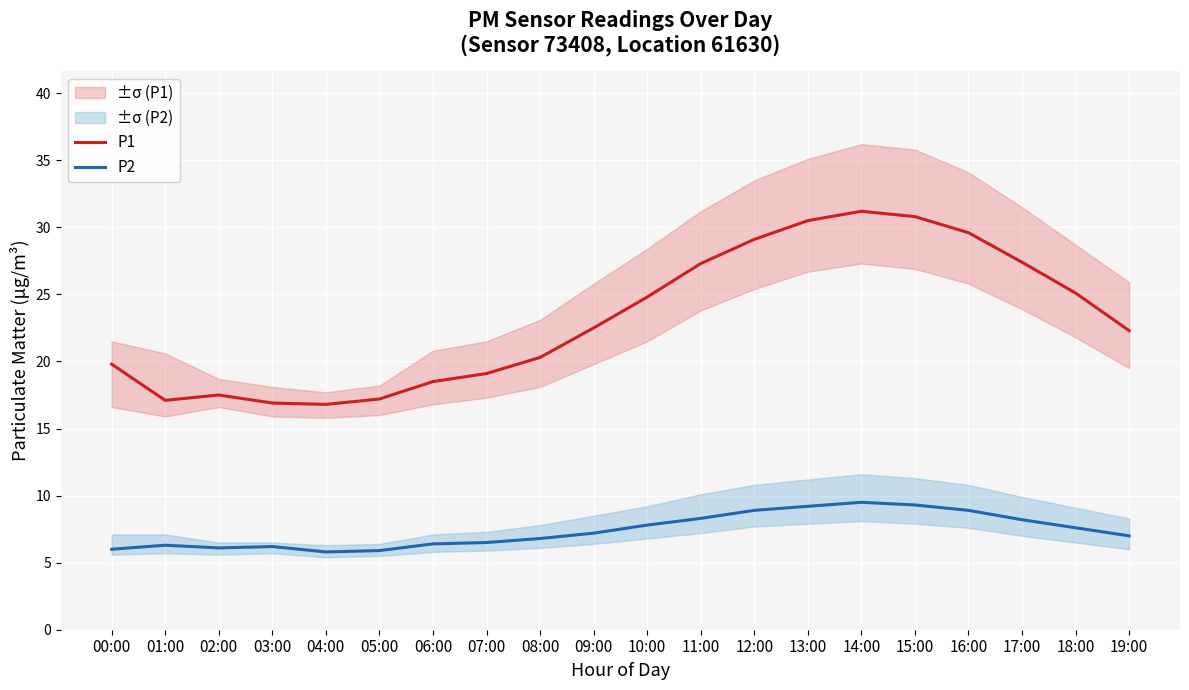

Which series changed the most between 12:00 and 14:00?

P1